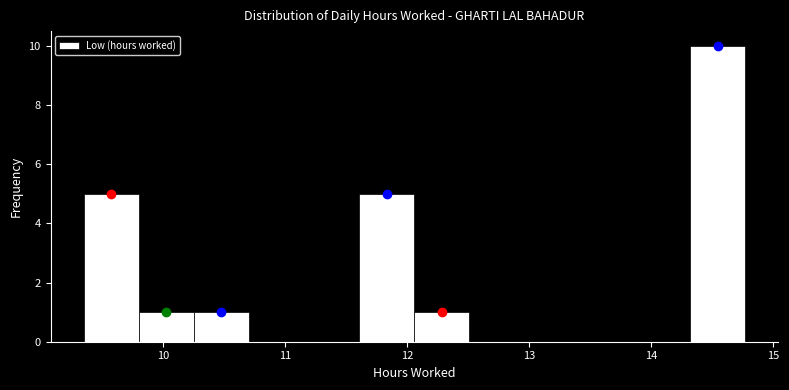

Which range on the x-axis has the tallest bar?

14.3 to 14.8